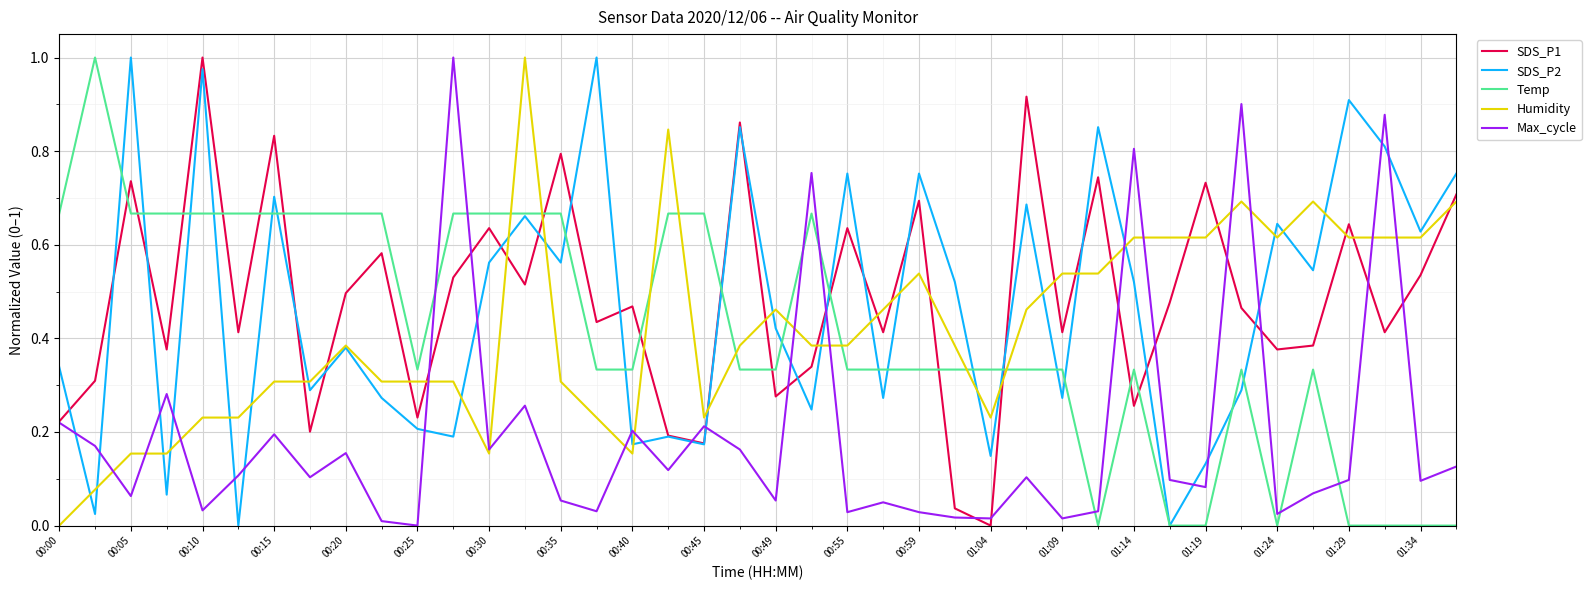

How many intersections are there between Humidity and Temp?

9